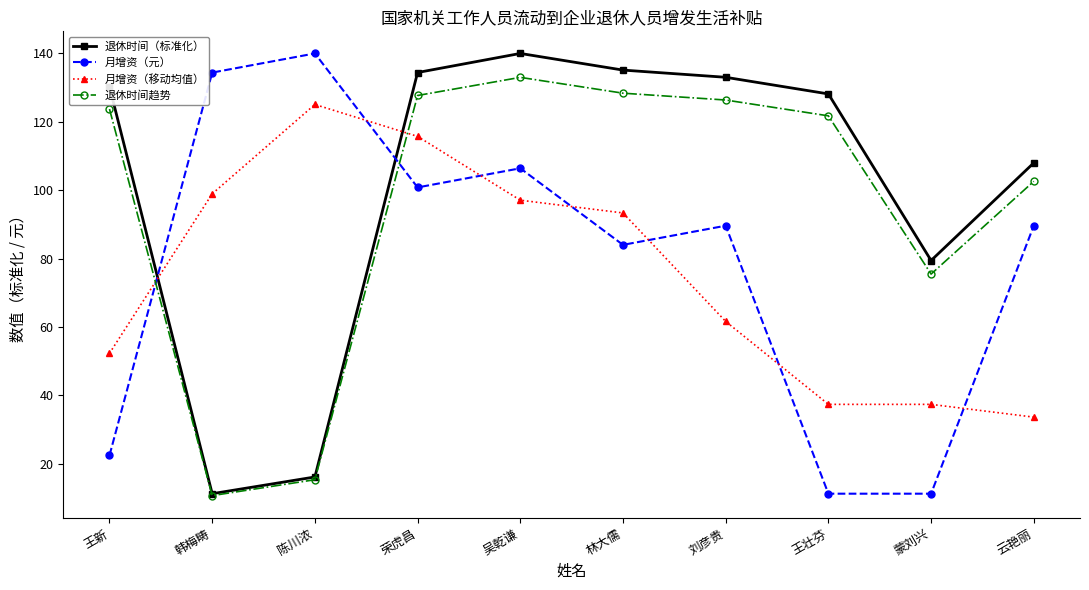

At which label does 退休时间（标准化） first exceed 130?

王新